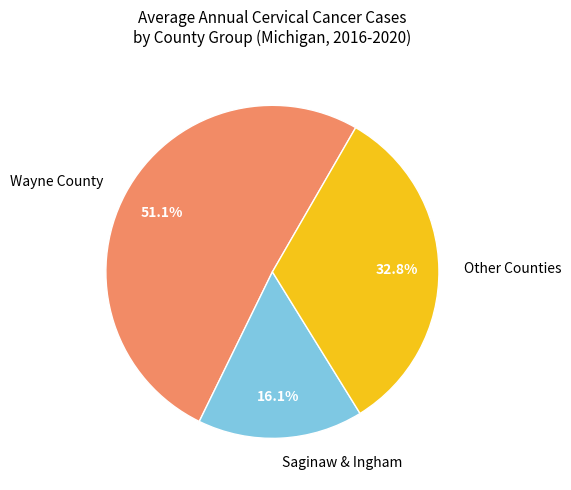

Approximately how many times larger is the value at Wayne County compared to Other Counties?

1.6